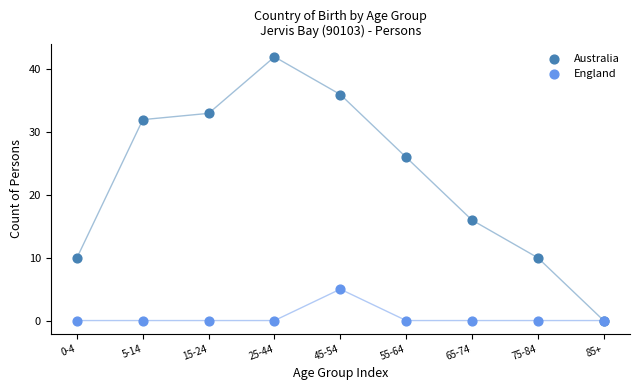

What are all the series names shown in the legend?

Australia, England